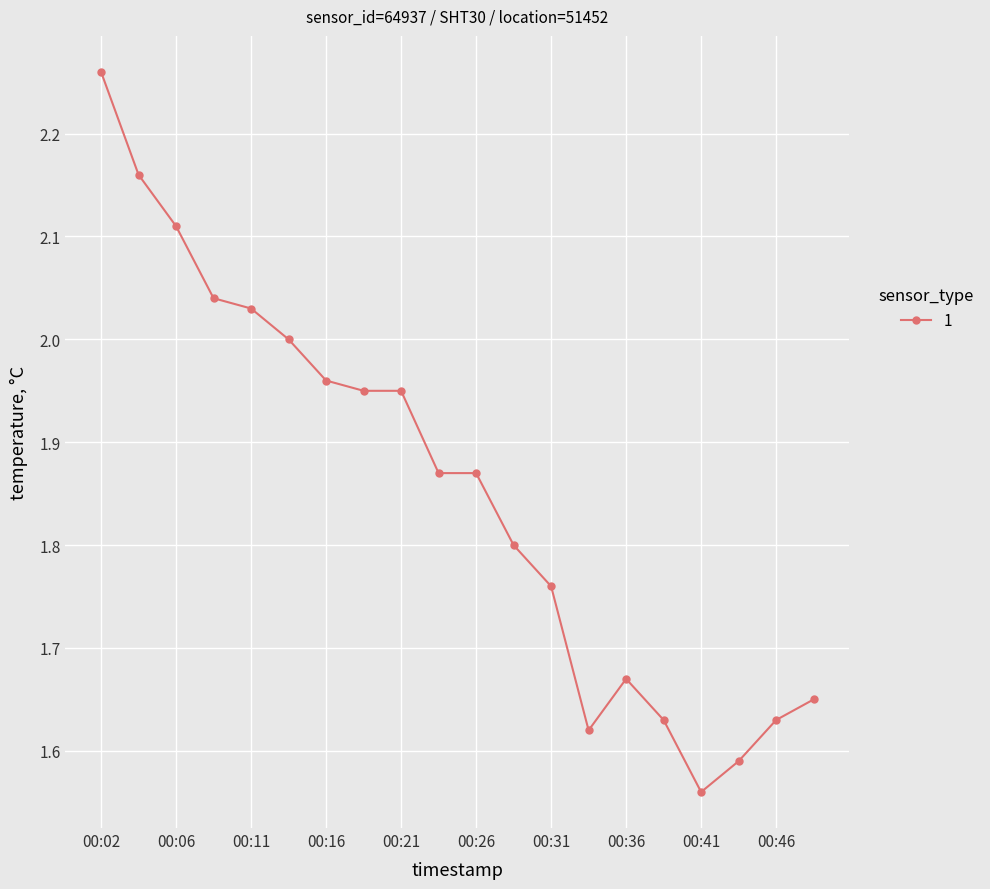

True or false: there are more than 0 points higher than both neighbors.

True